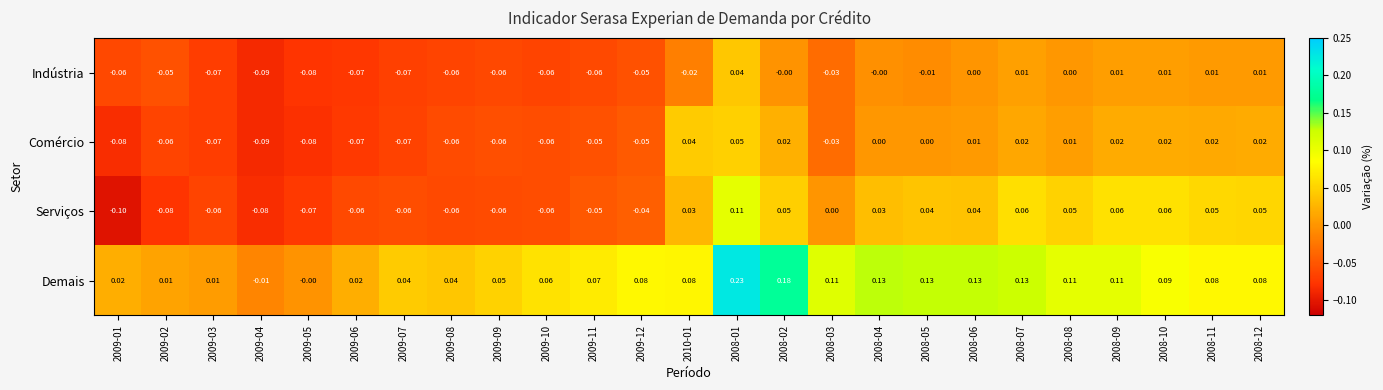

Which series changed the most between 2009-01 and 2008-11?

Serviços